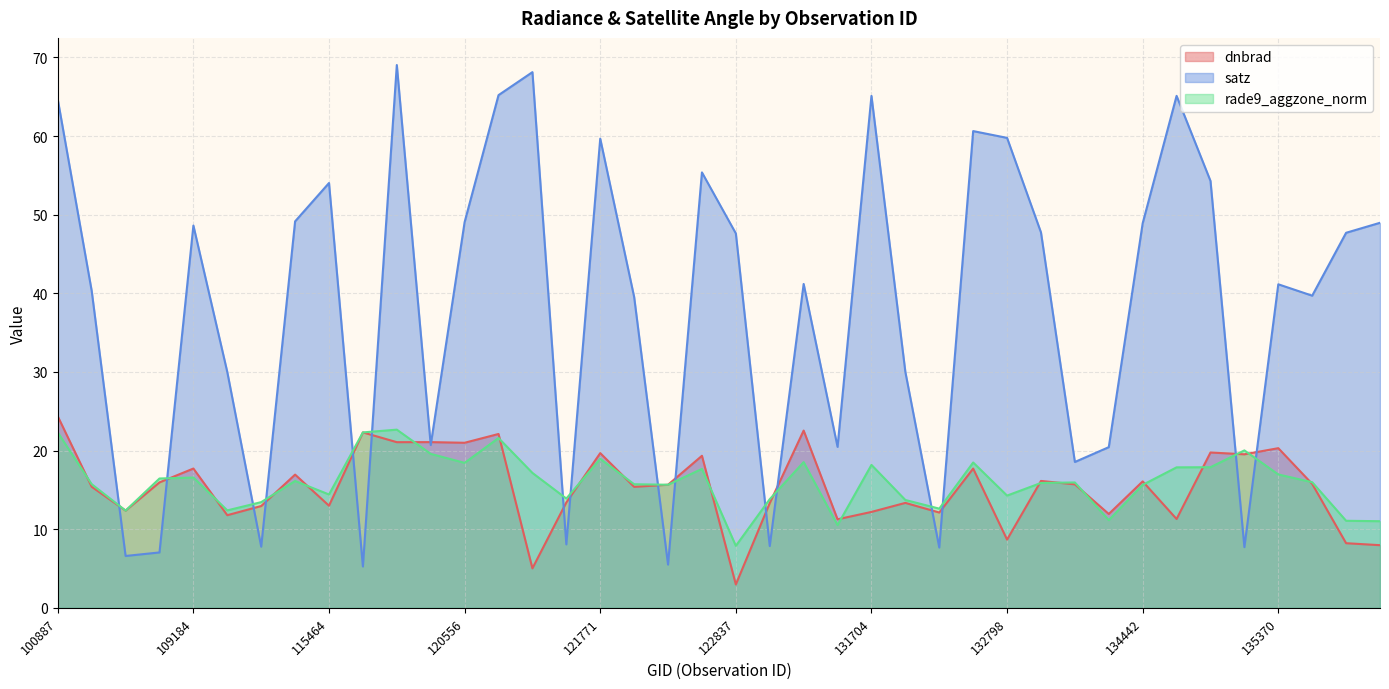

What is the total value across all series at 120556?

88.5